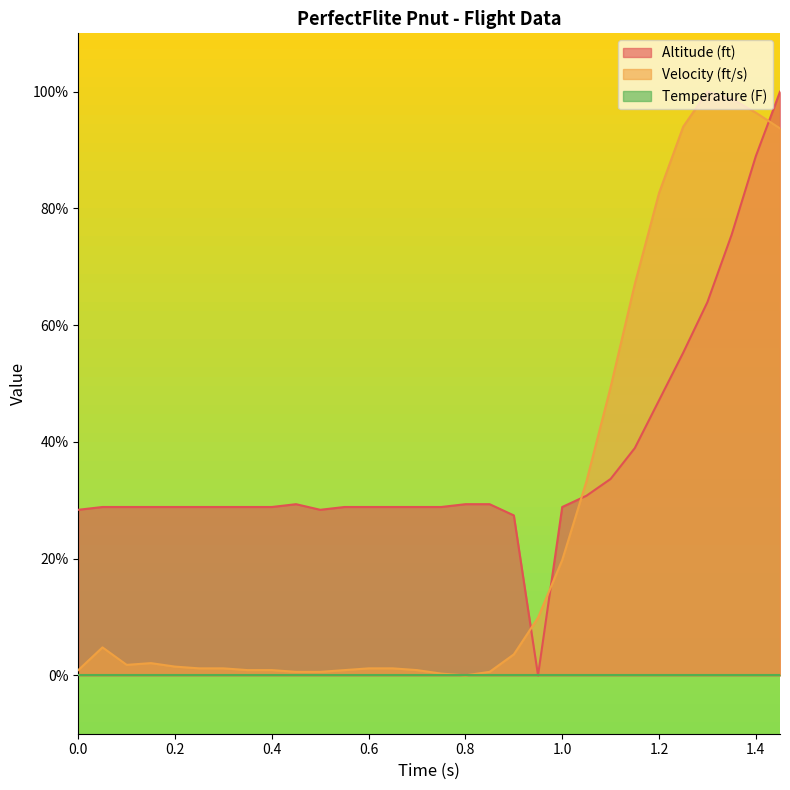

Which series has the largest total across all categories?

Altitude (ft)